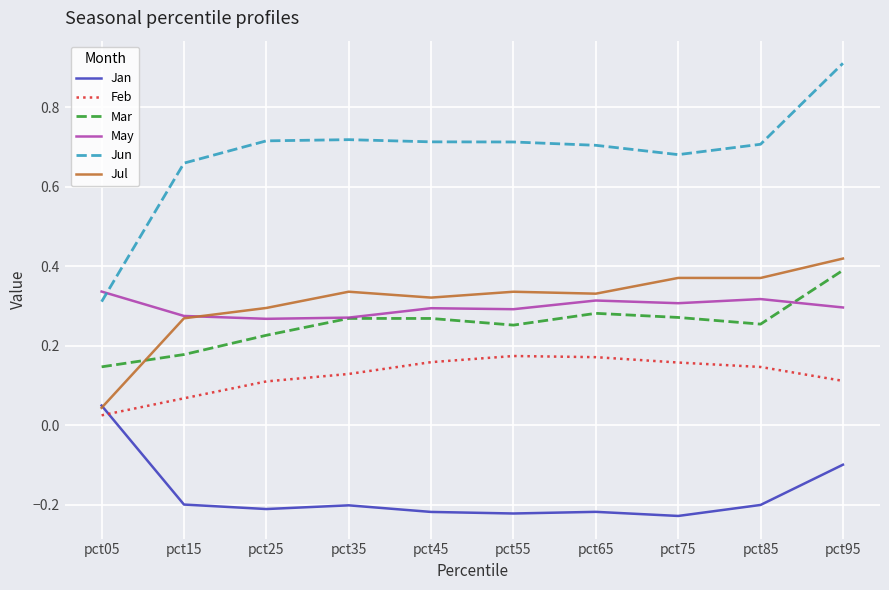

The value of Jun at pct45 is 1.0. True or false?

False